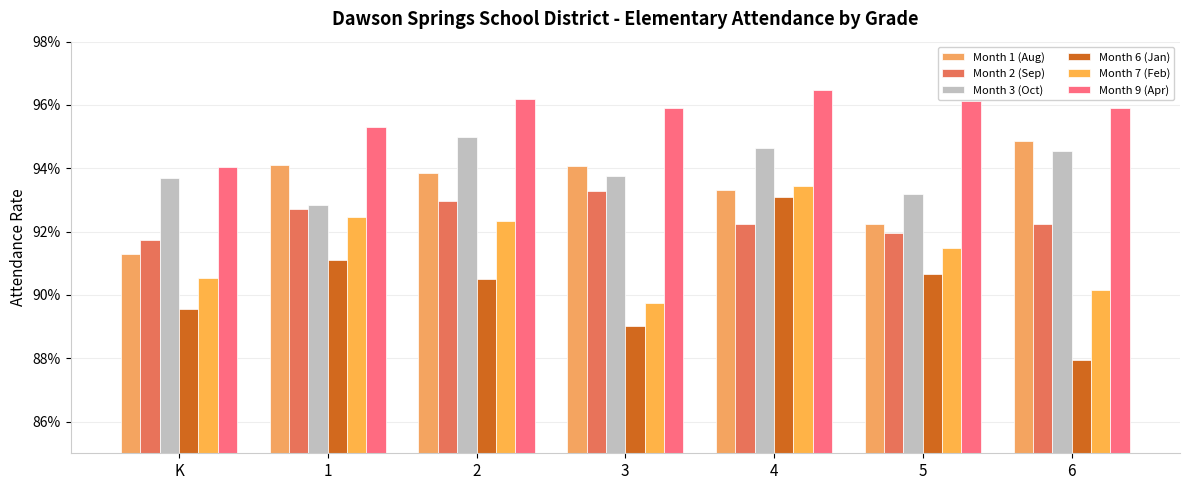

Does the chart contain any negative values?

No